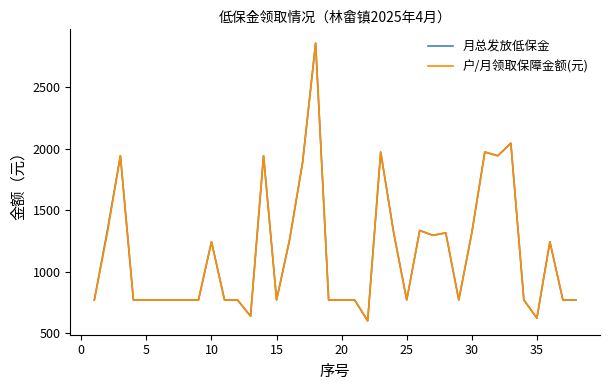

What is the maximum value for 户/月领取保障金额(元)?

2860